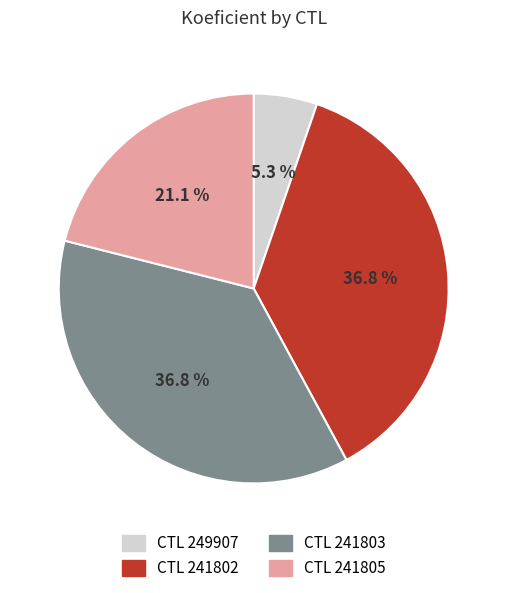

Is there a majority slice in this chart?

No